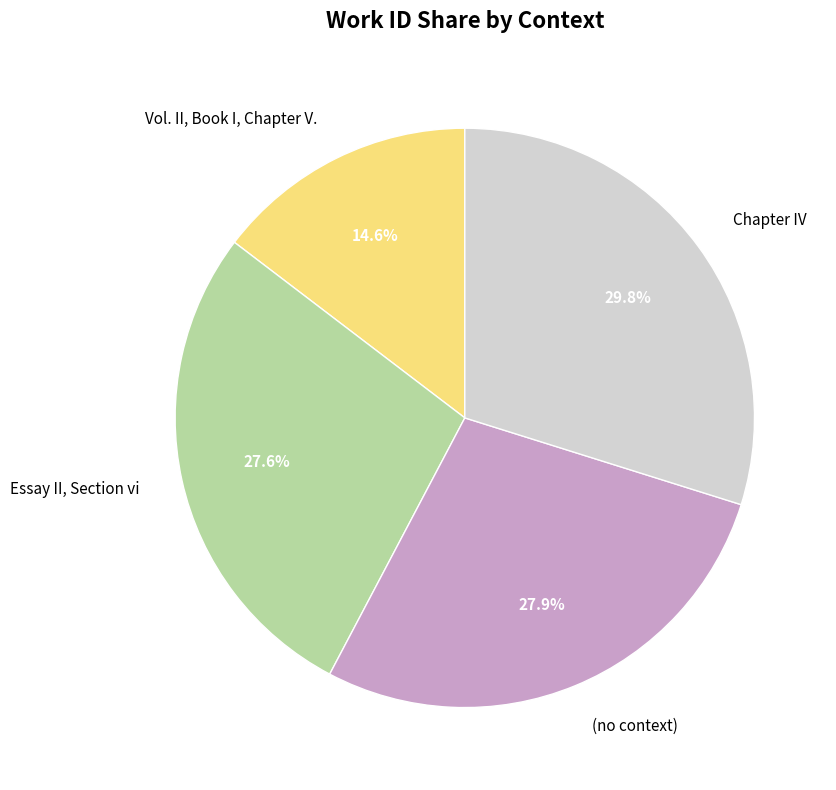

Is Chapter IV the majority of the pie?

No